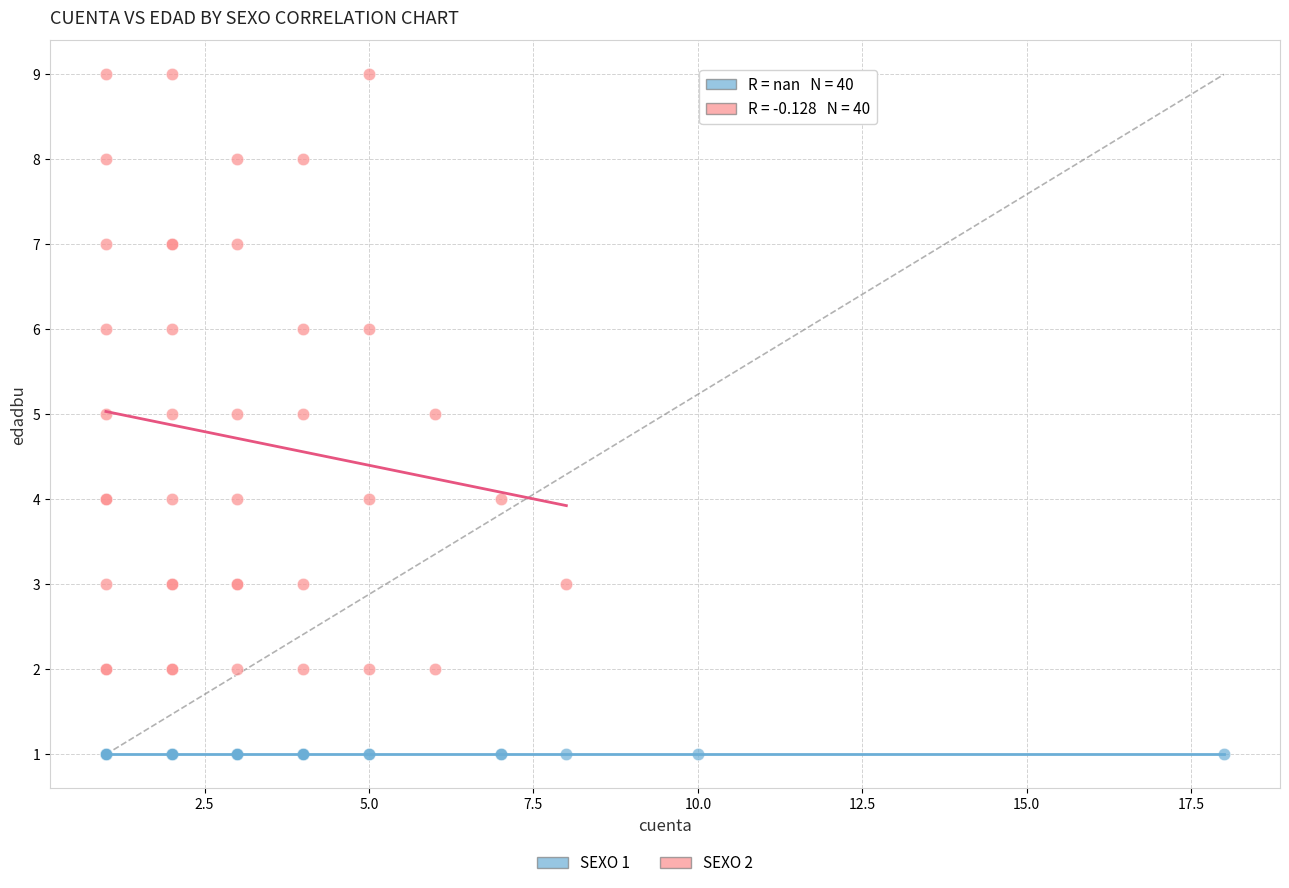

Which series reaches the minimum Y coordinate?

SEXO 1